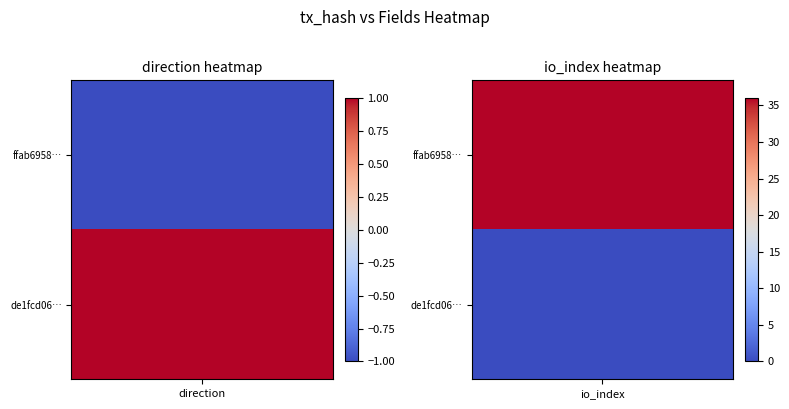

How many positive values does the de1fcd0639c859e1a235d4f50b4f0c8cd2949c4 series have?

1